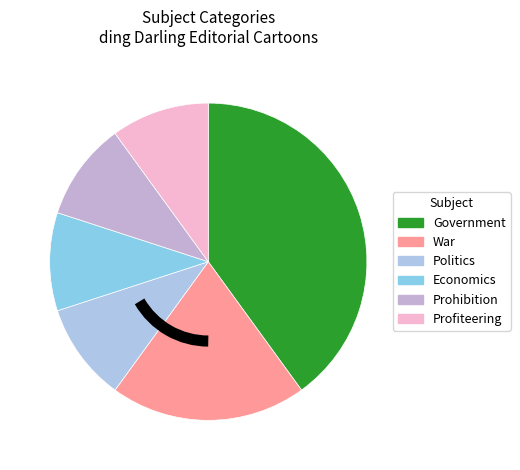

Between Prohibition and Economics, which is larger?

Prohibition